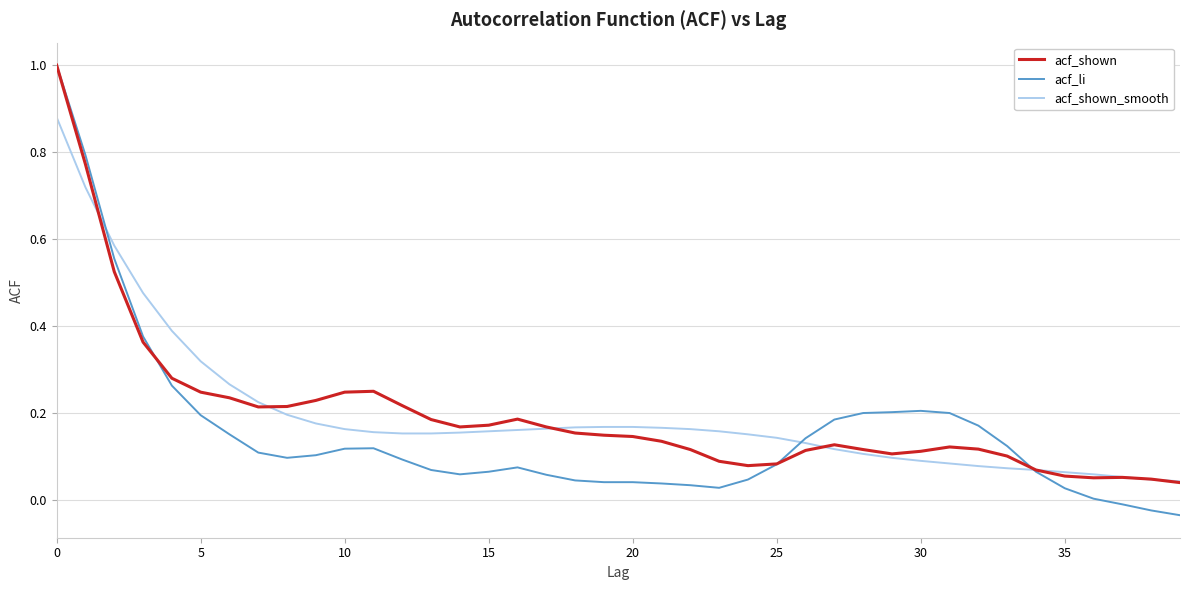

Which series has the widest spread of values?

acf_li